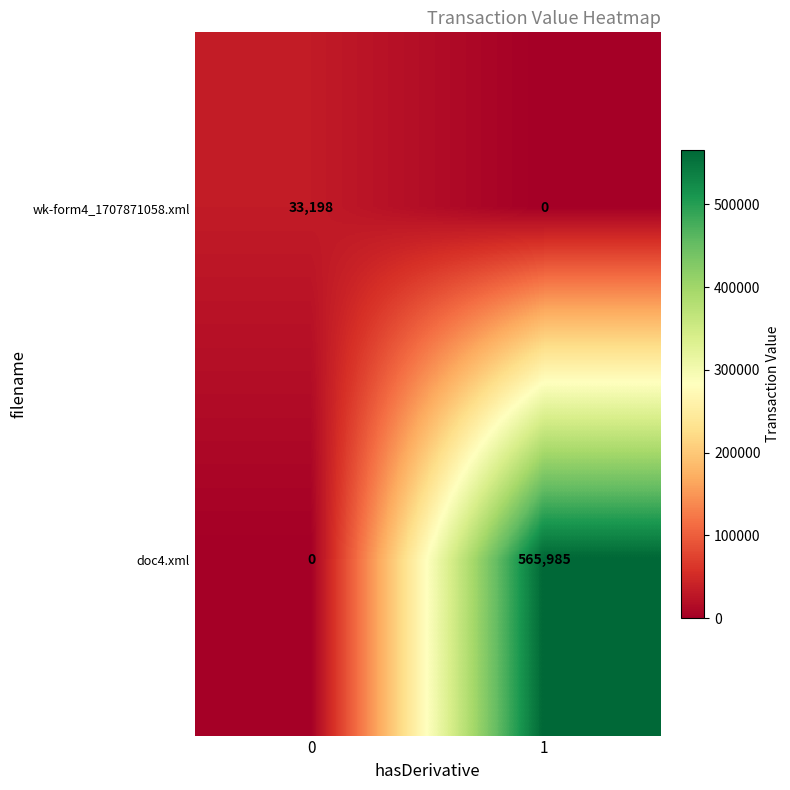

What is the difference between the wk-form4_1707871058.xml values at 1 and 0?

33198